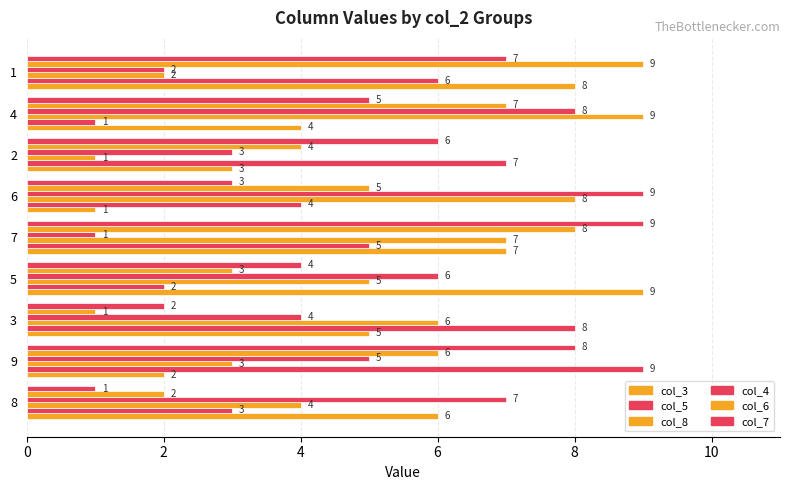

Rank the series by their maximum value, from lowest to highest.

col_3, col_5, col_8, col_4, col_6, col_7